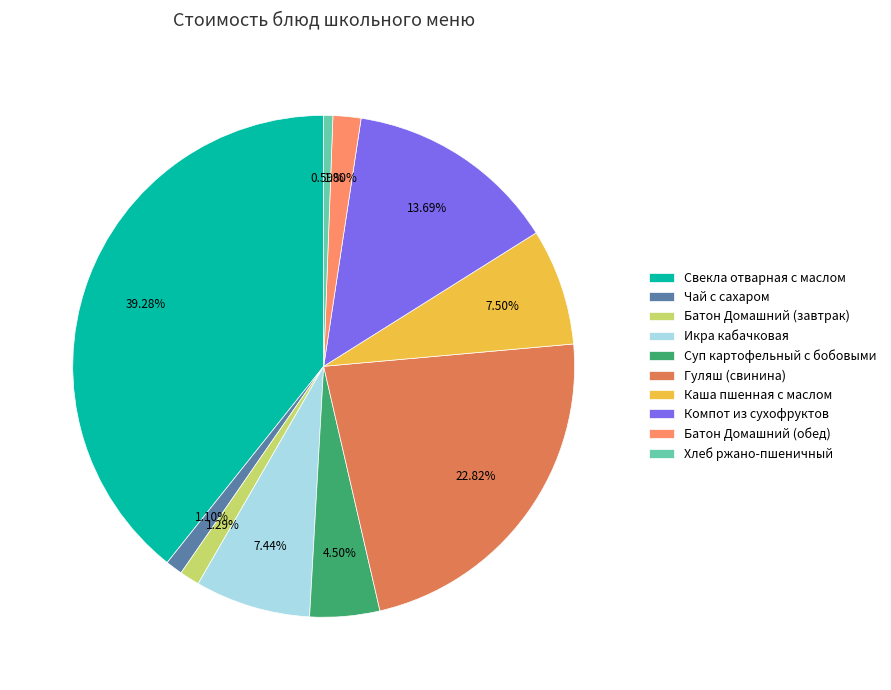

Is there a majority slice in this chart?

No